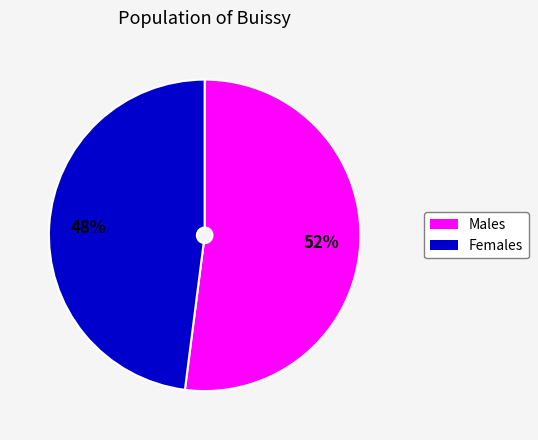

To the nearest percent, what is the difference between the largest and smallest slice percentages?

4%